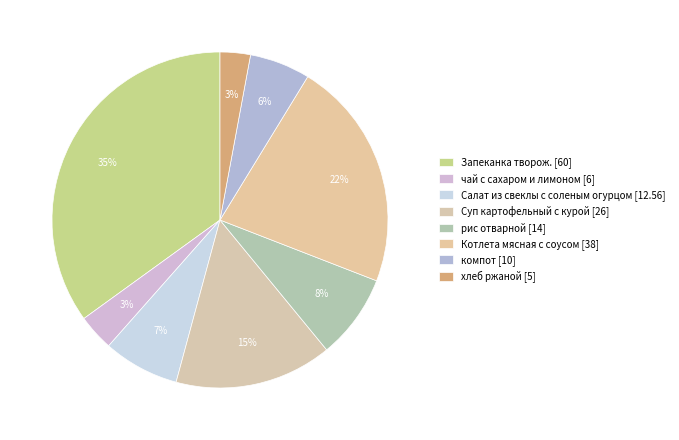

What is the smallest slice in the pie chart?

хлеб ржаной